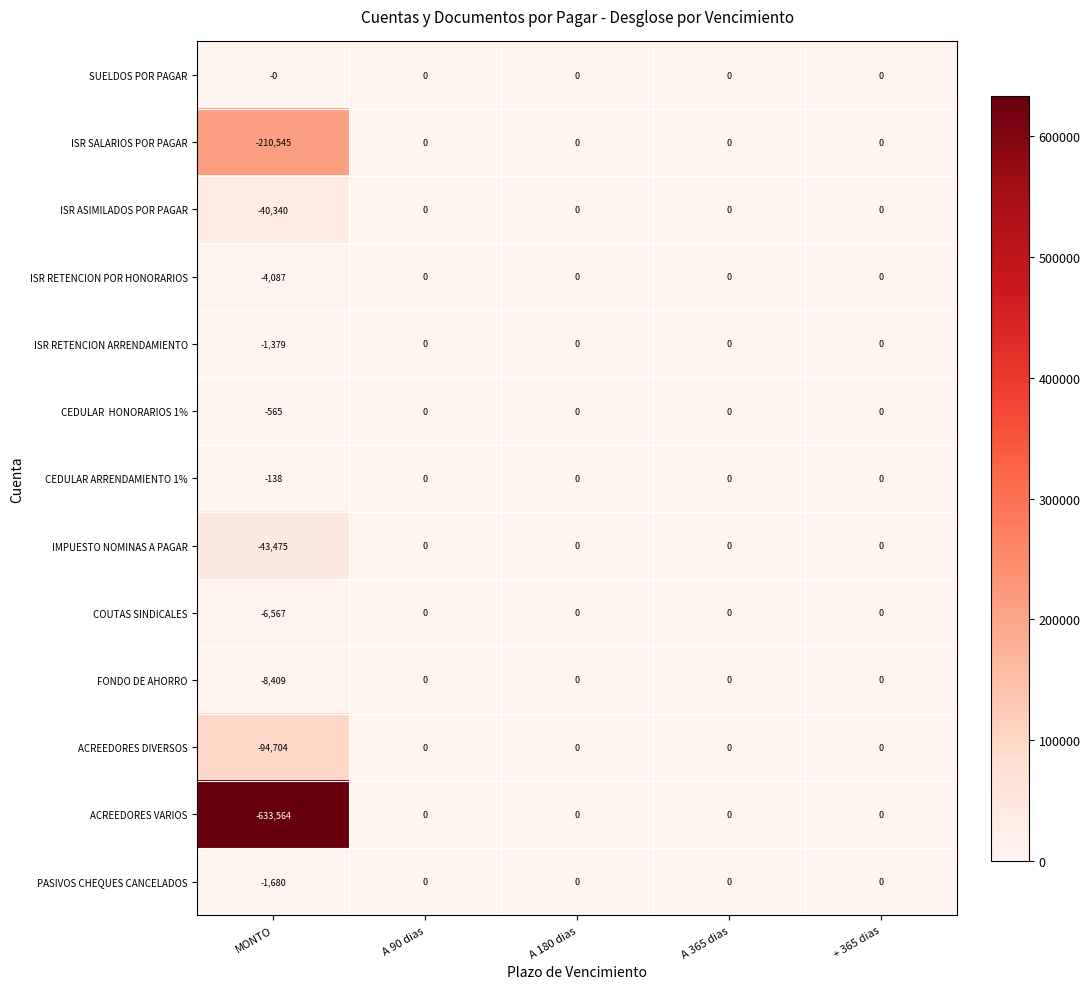

Is it true that COUTAS SINDICALES equals 0 at A 90 dias?

True